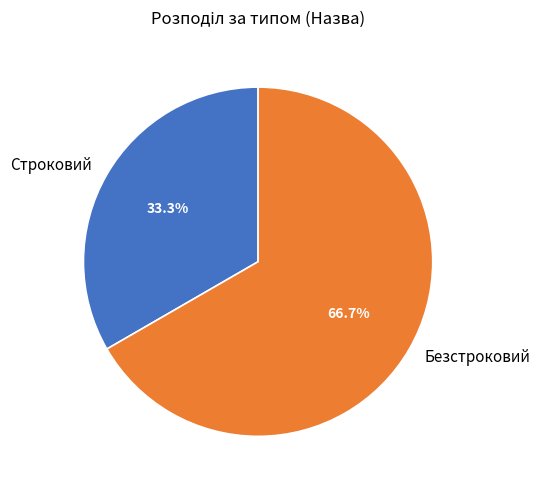

Approximately how many times larger is the value at Строковий compared to Безстроковий?

0.5